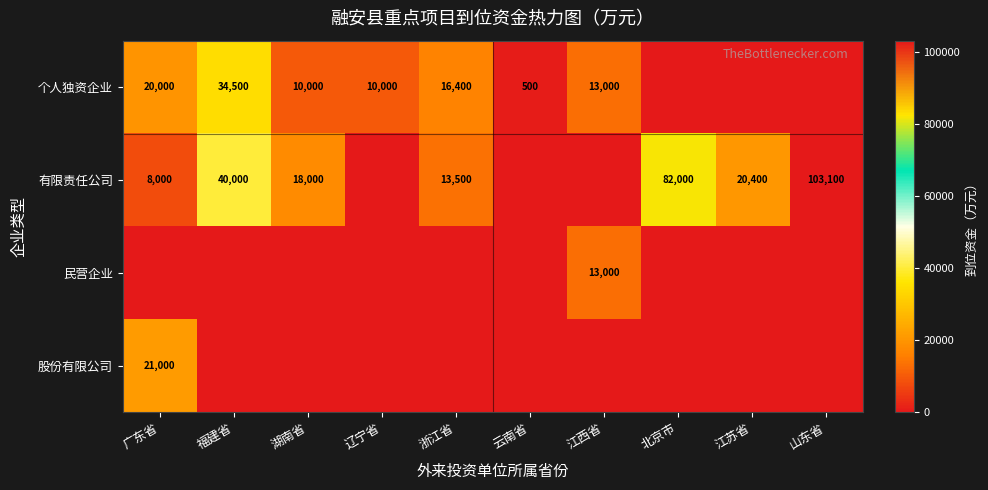

The 个人独资企业 series shows 10000 at 辽宁省. True or false?

True